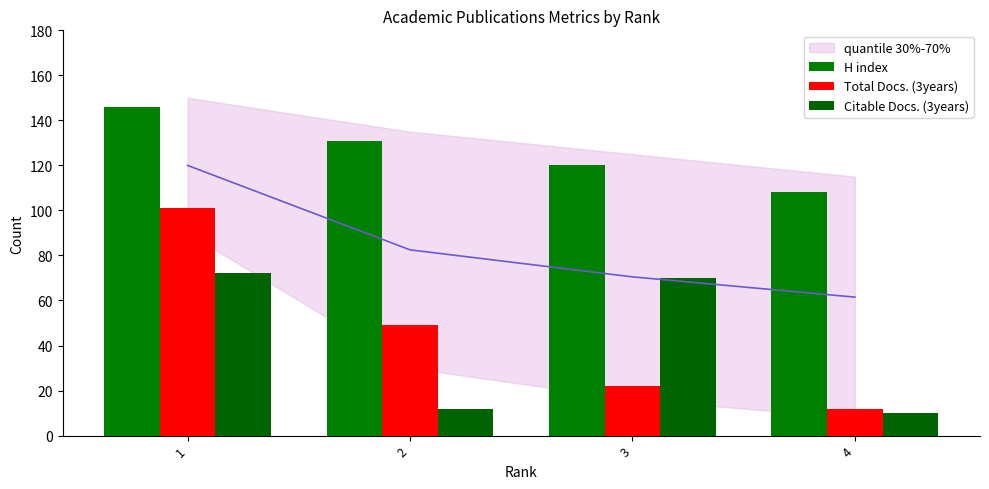

Is the value of Citable Docs. (3years) at 3 greater than the value of H index at 2?

No